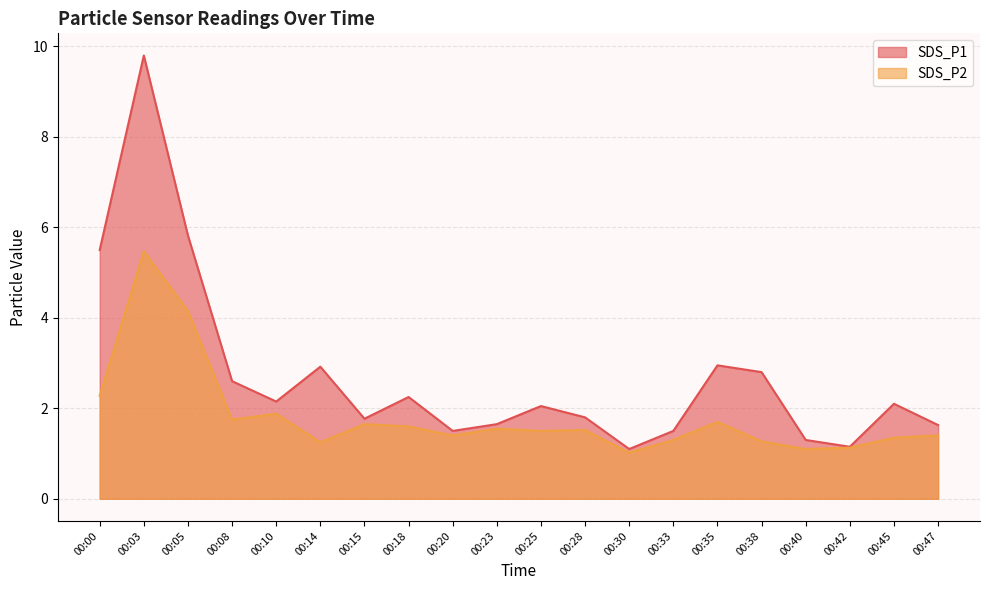

How many lines are shown in the chart?

2